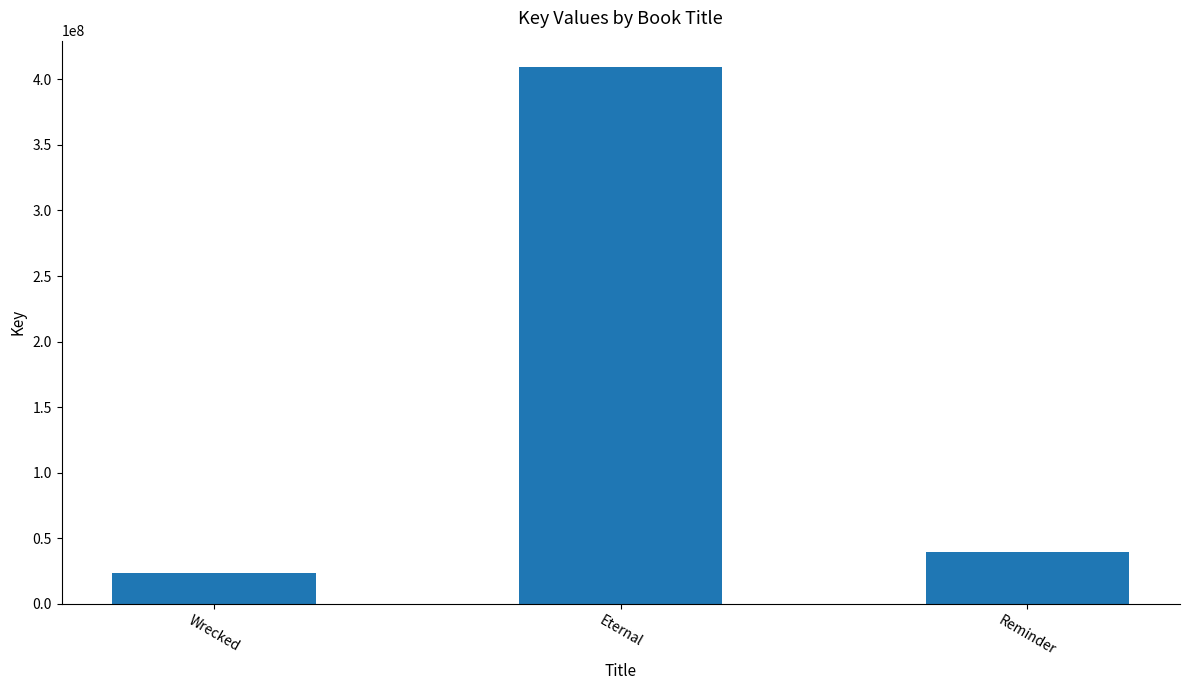

What is the smallest value displayed?

23200245